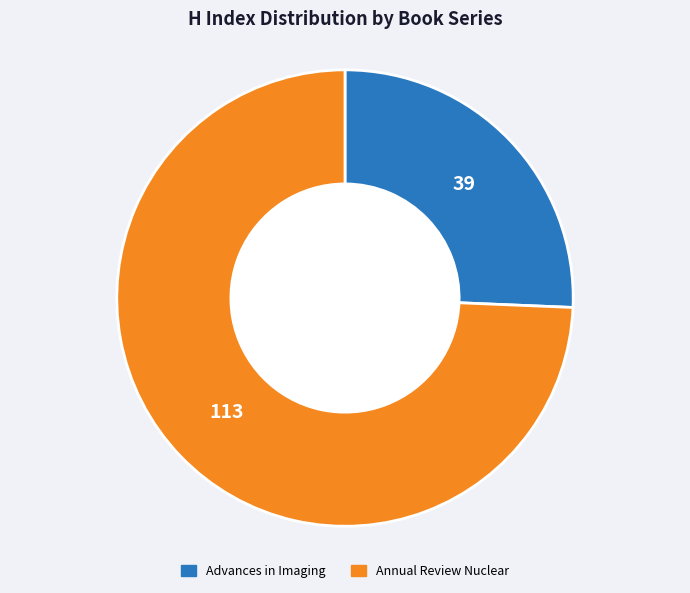

Does any single category account for the majority?

Yes